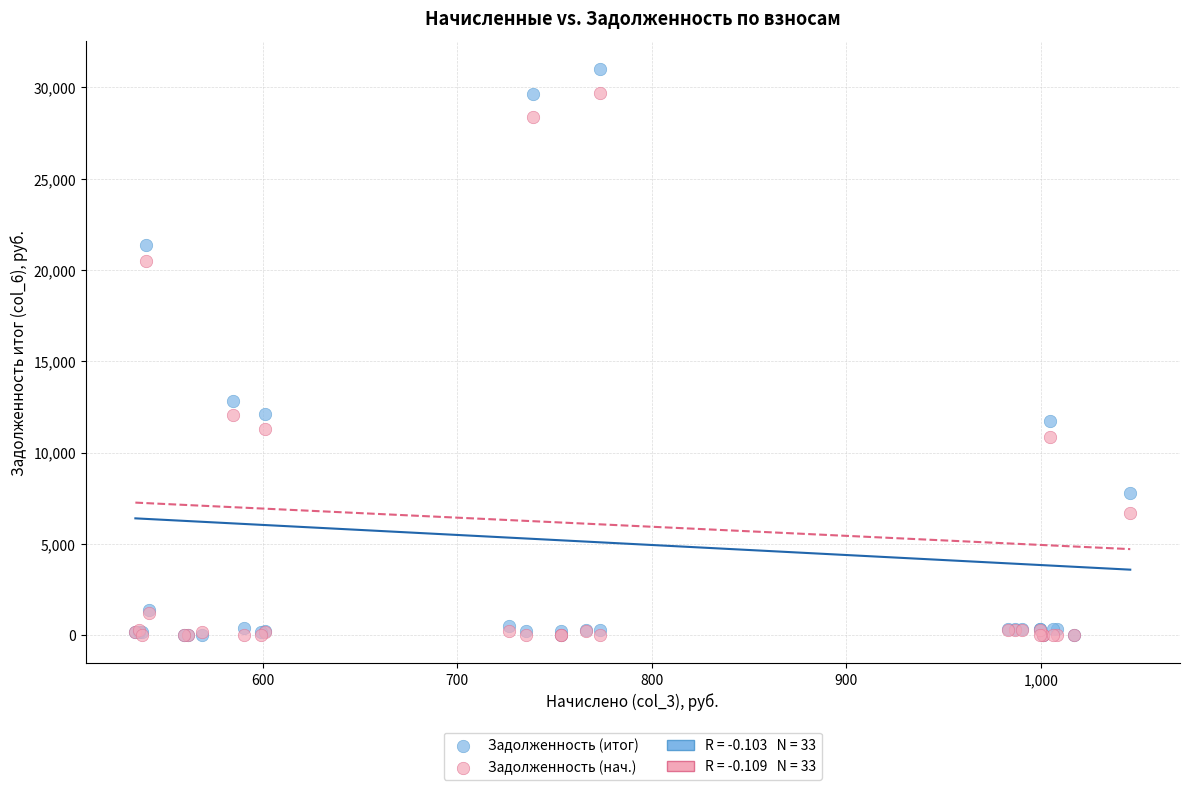

In the Задолженность (итог) series, what Y value is closest to 15495?

12852.3